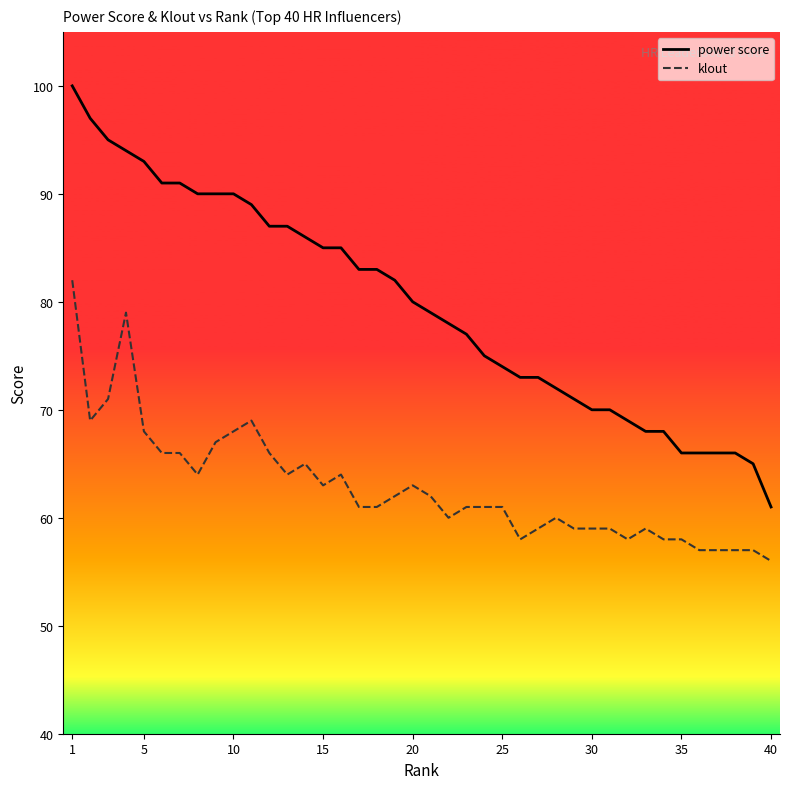

Rank the series by their average value, from highest to lowest.

power score, klout